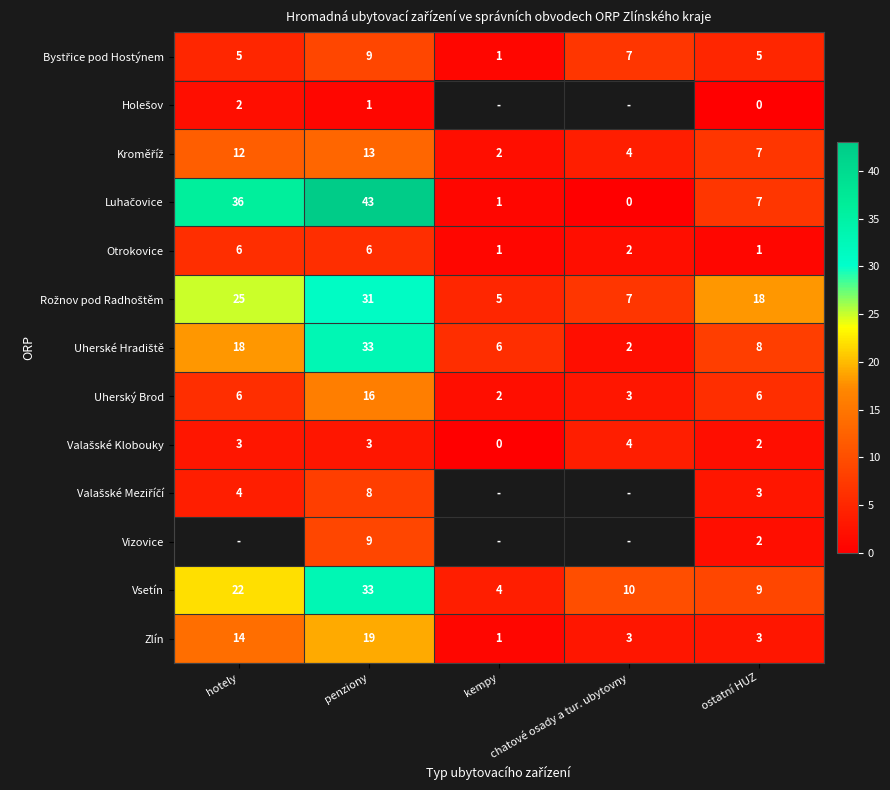

Where is Zlín nearest to the value 10?

hotely